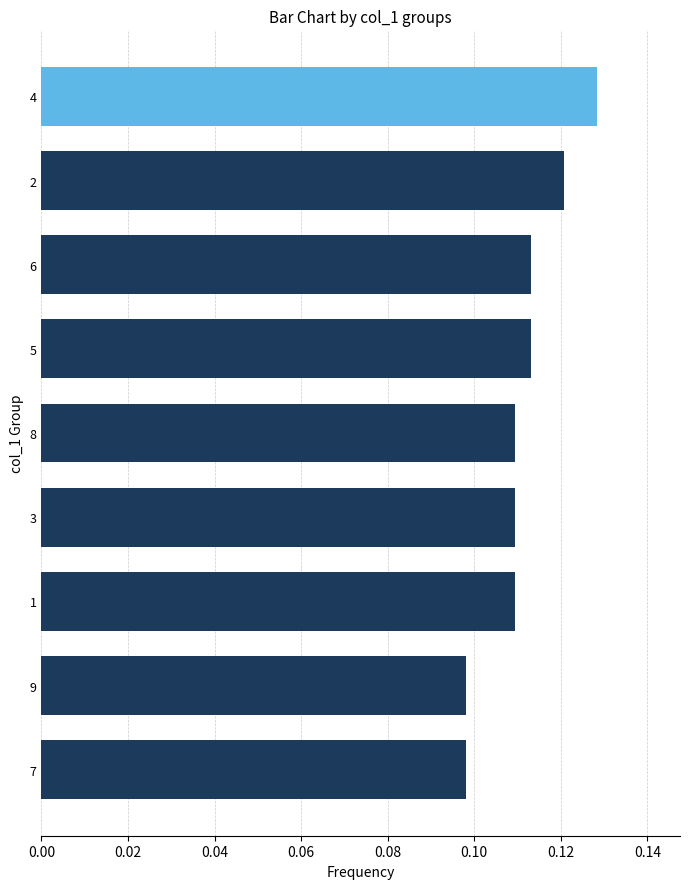

Is it true that the value at 4 is 0.0?

False